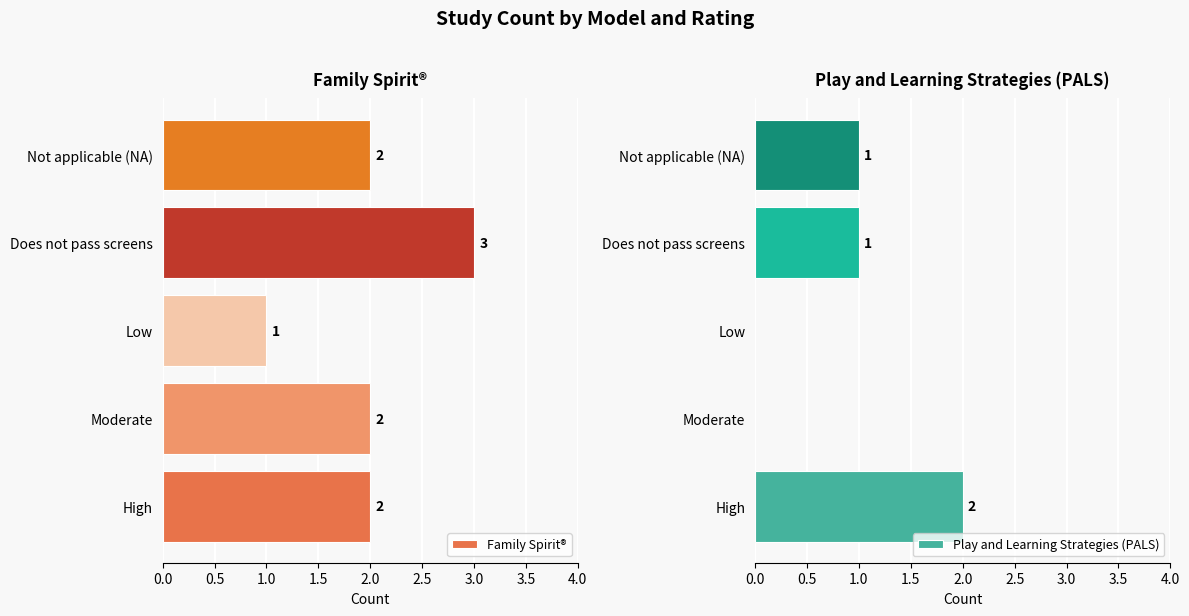

The value of Family Spirit® at Low is 1. True or false?

True